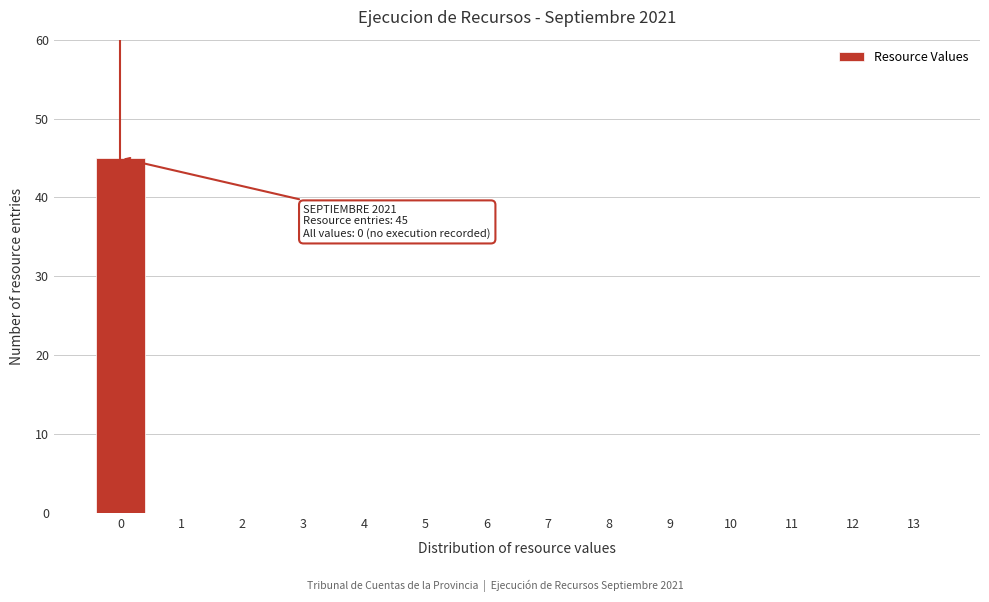

Reading left to right, what are all the values shown in this chart?

0=45	1=0	2=0	3=0	4=0	5=0	6=0	7=0	8=0	9=0	10=0	11=0	12=0	13=0